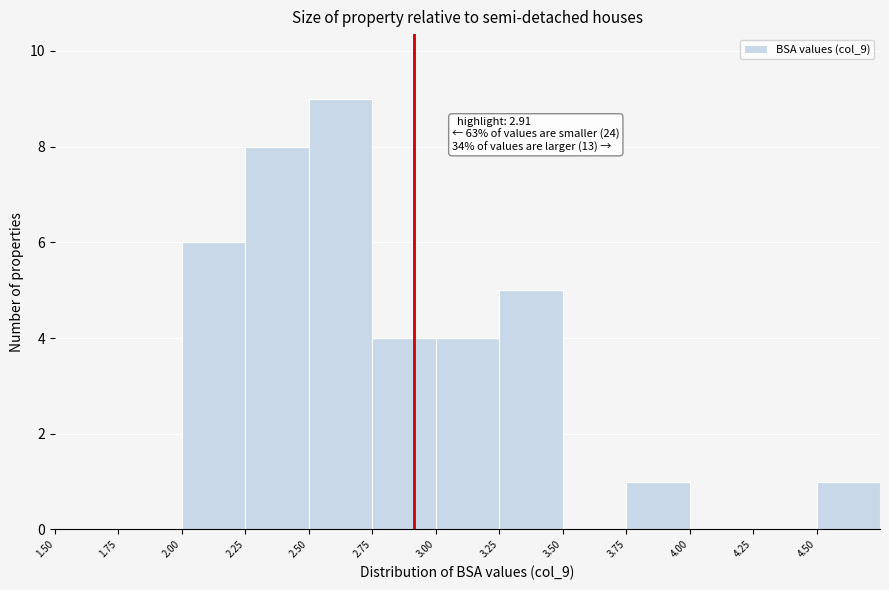

Over which range of the x-axis is the bar tallest?

2.50 to 2.75